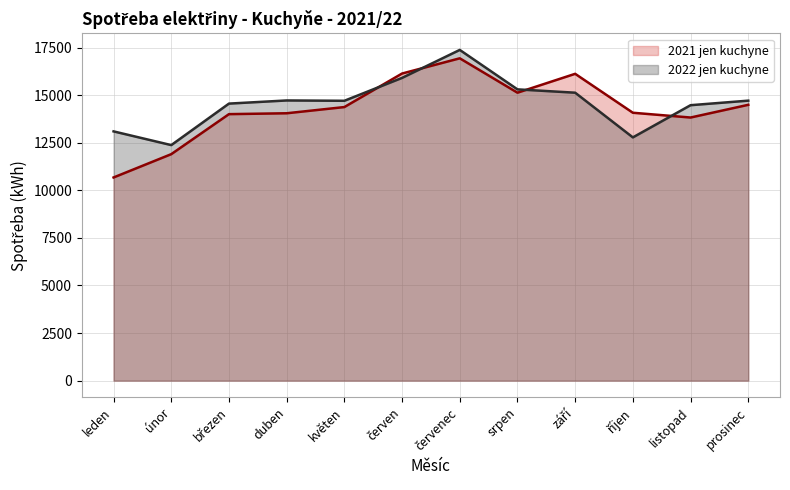

What is the sum of the 2022 jen kuchyne values at listopad and srpen?

29780